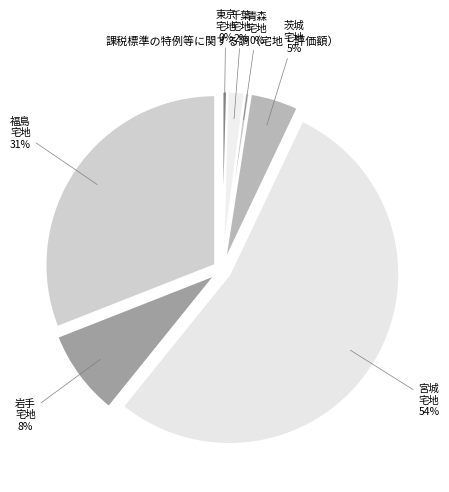

To the nearest percent, what percentage of the pie is 岩手?

8%